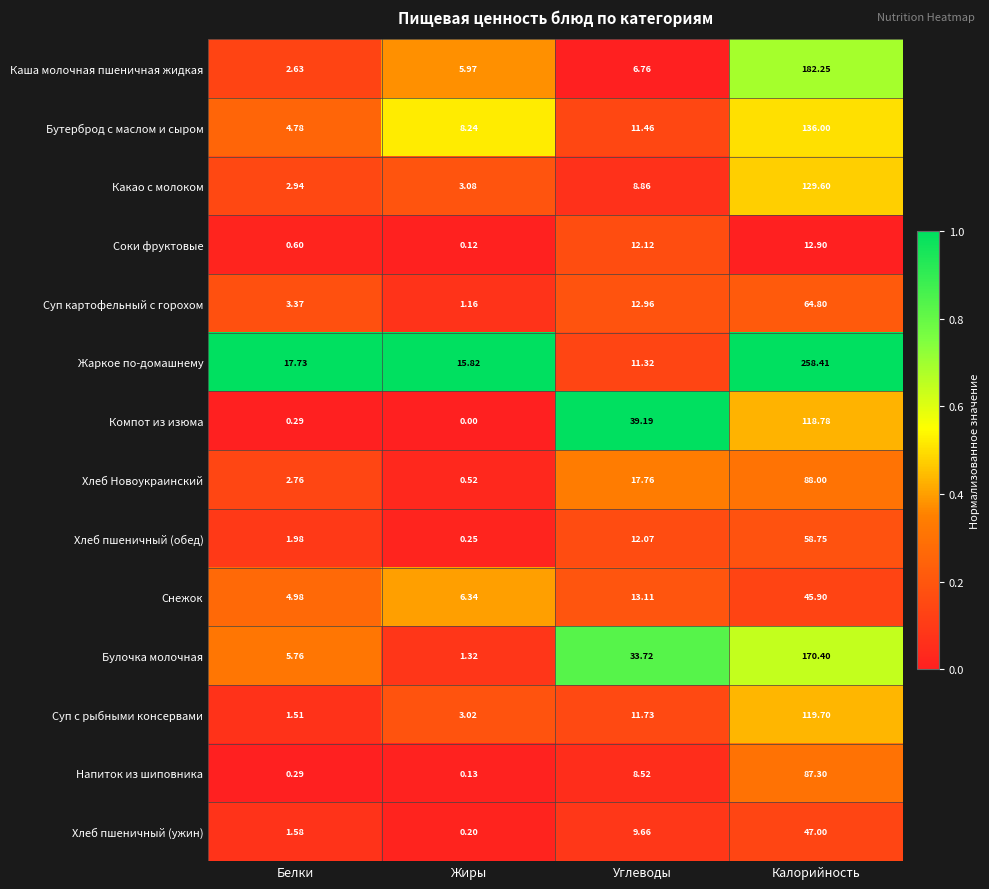

Which category has the highest value across all series?

Калорийность